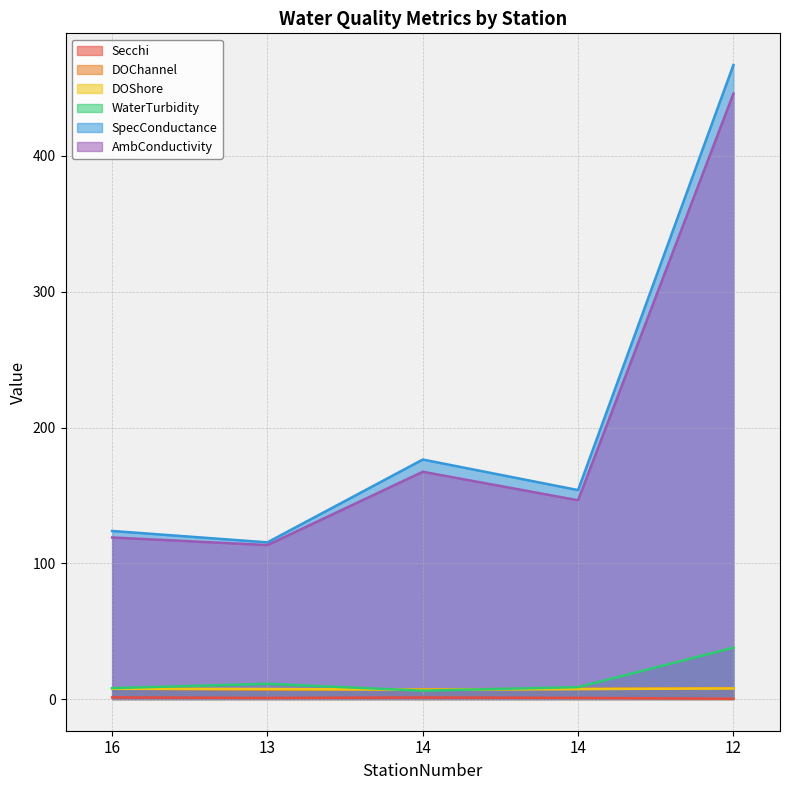

How many categories are shown in the chart?

5